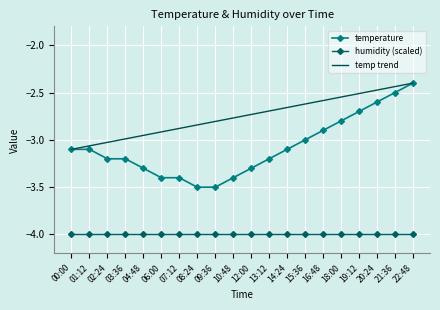

Rank the series by their average value, from highest to lowest.

temp trend, temperature, humidity (scaled)